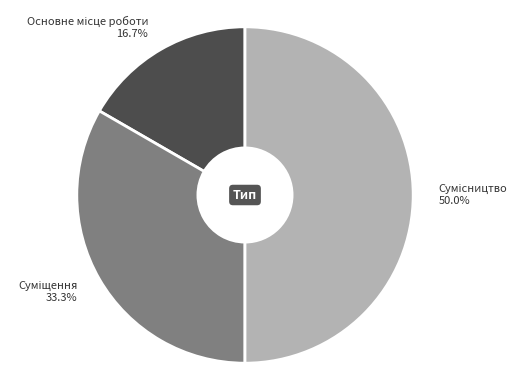

Does Суміщення represent more than half of the total?

No